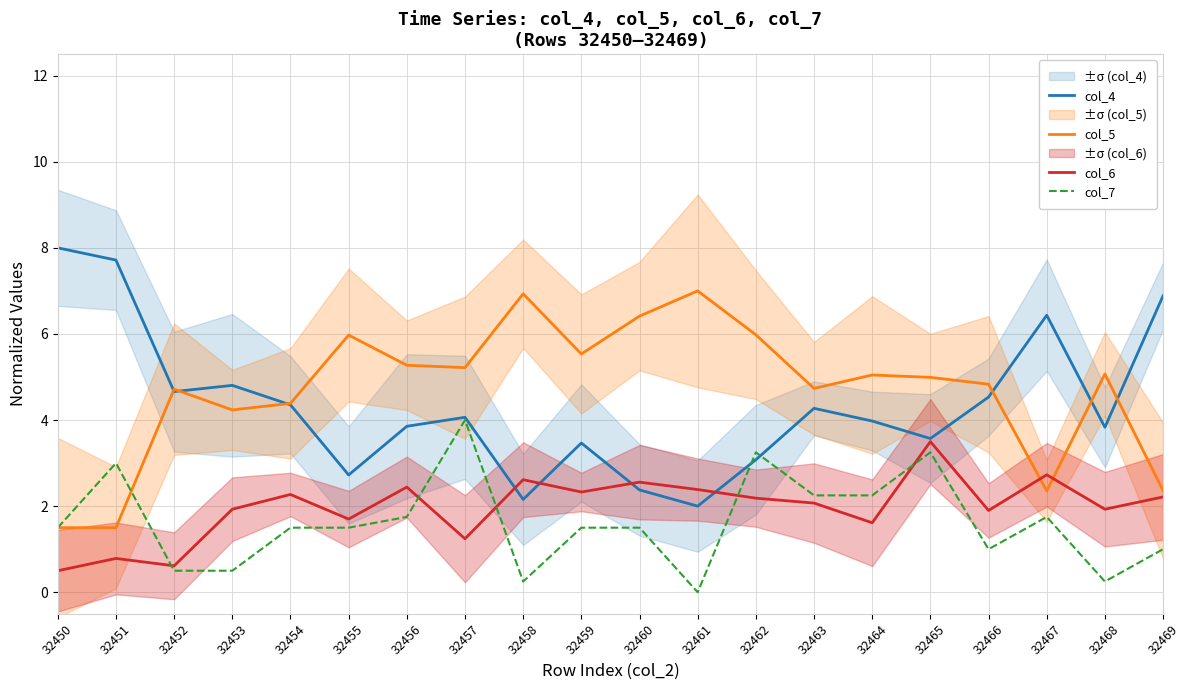

Where is the first local maximum for col_6?

32451